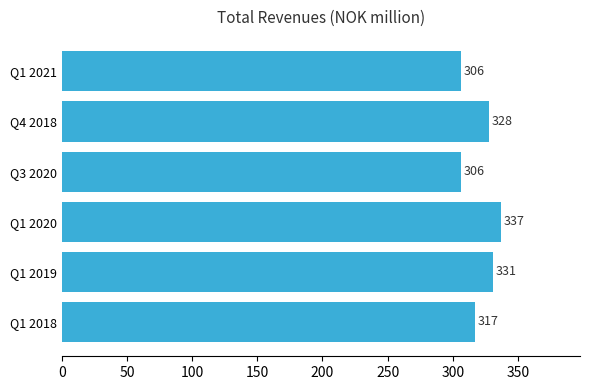

What is the change in value from Q1 2018 to Q1 2020?

+20